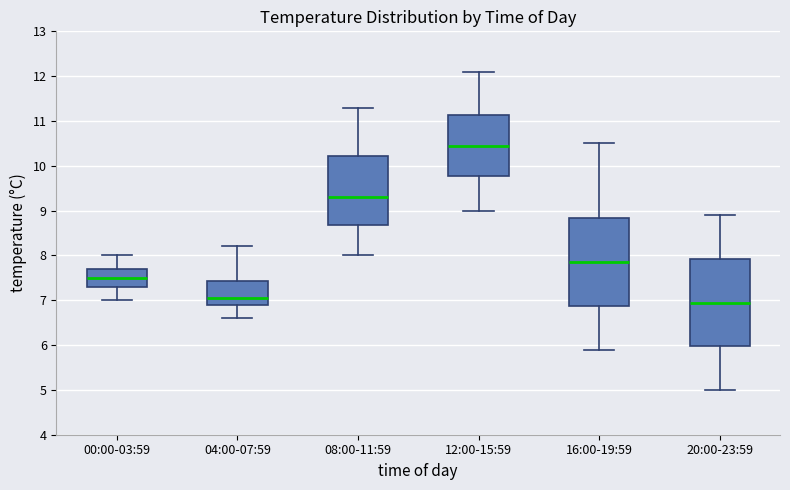

Where is the lower edge of the box for 08:00-11:59 on the y-axis? The values are not printed on the chart, so give them approximately, as read against the axis.

8.7